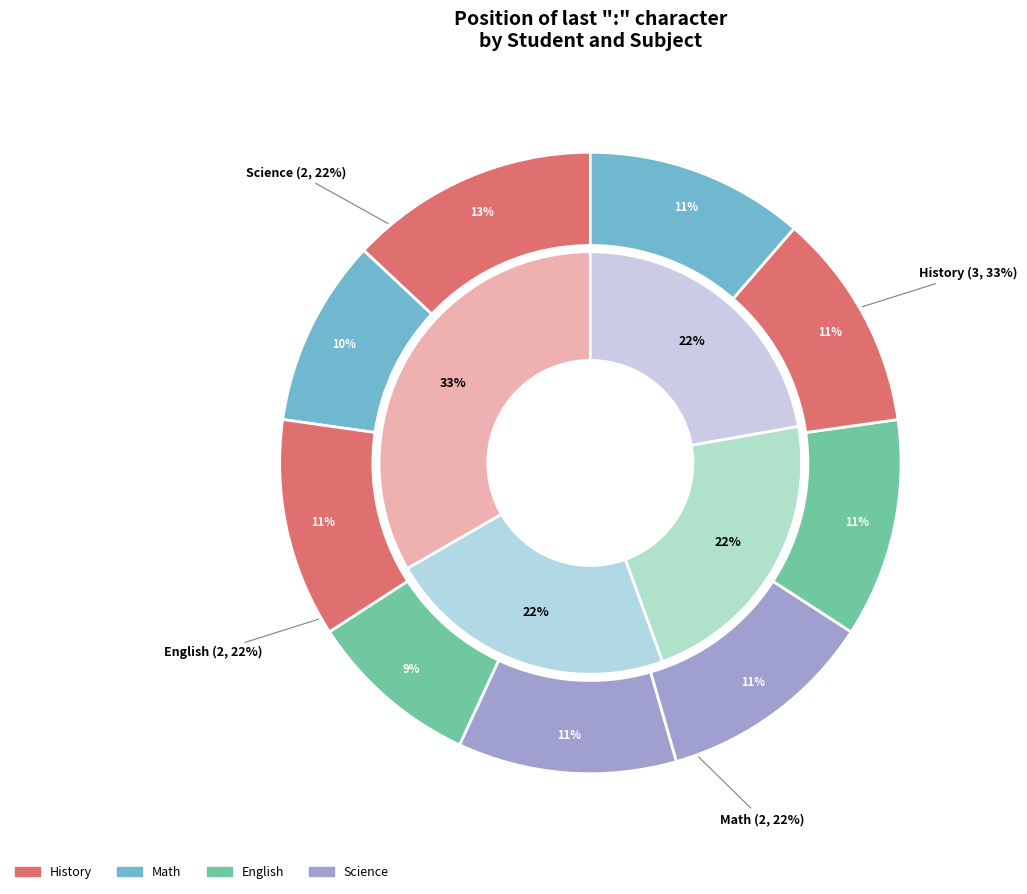

The Michael Brown:History slice represents 20% of the pie. True or false?

False